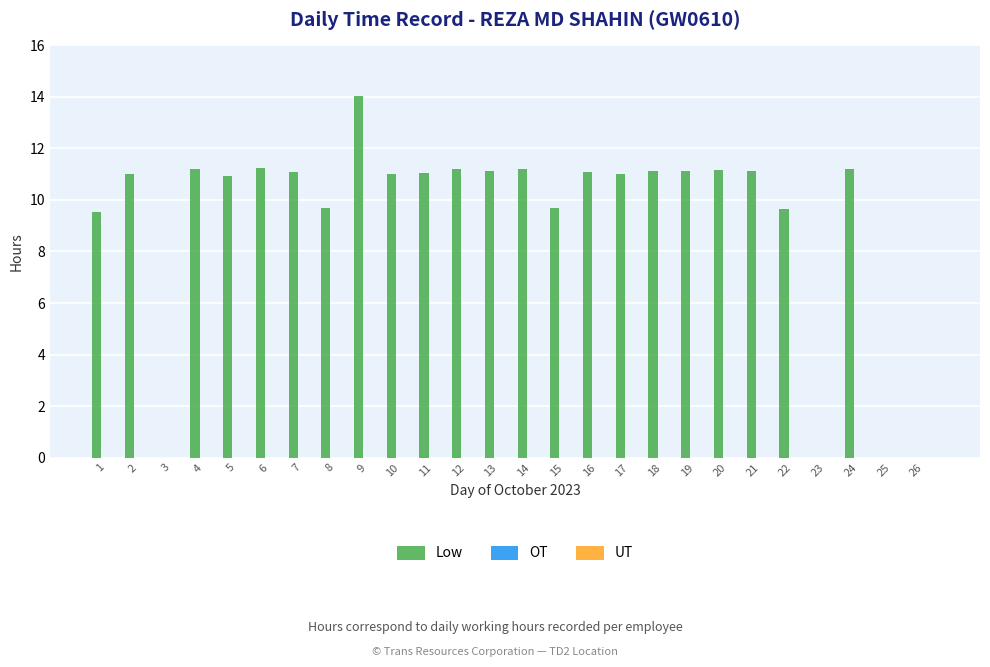

What is the sum of all values?

241.4